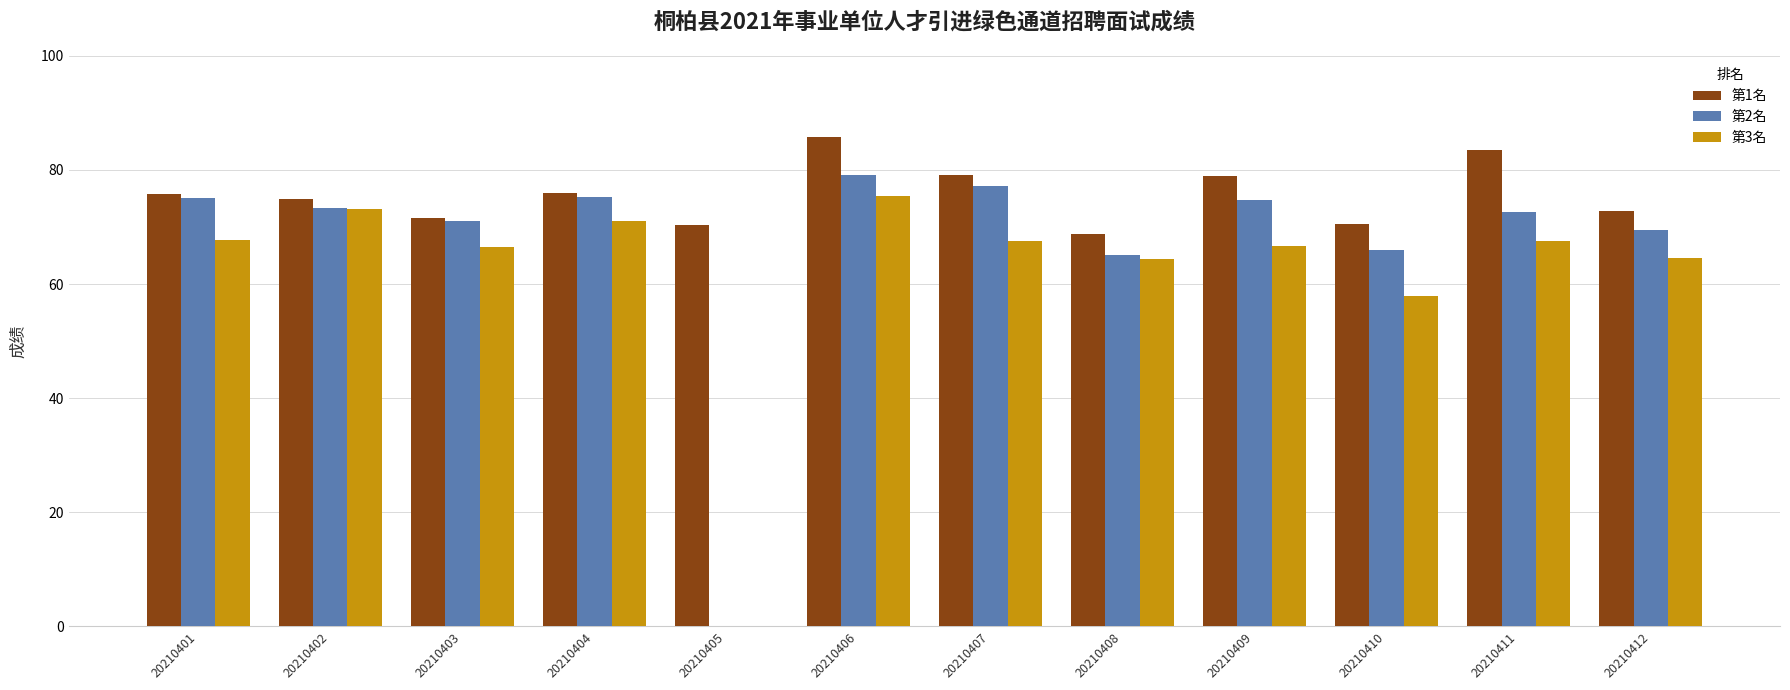

True or false: 第3名 has a value of 57.9 at 20210410.

True